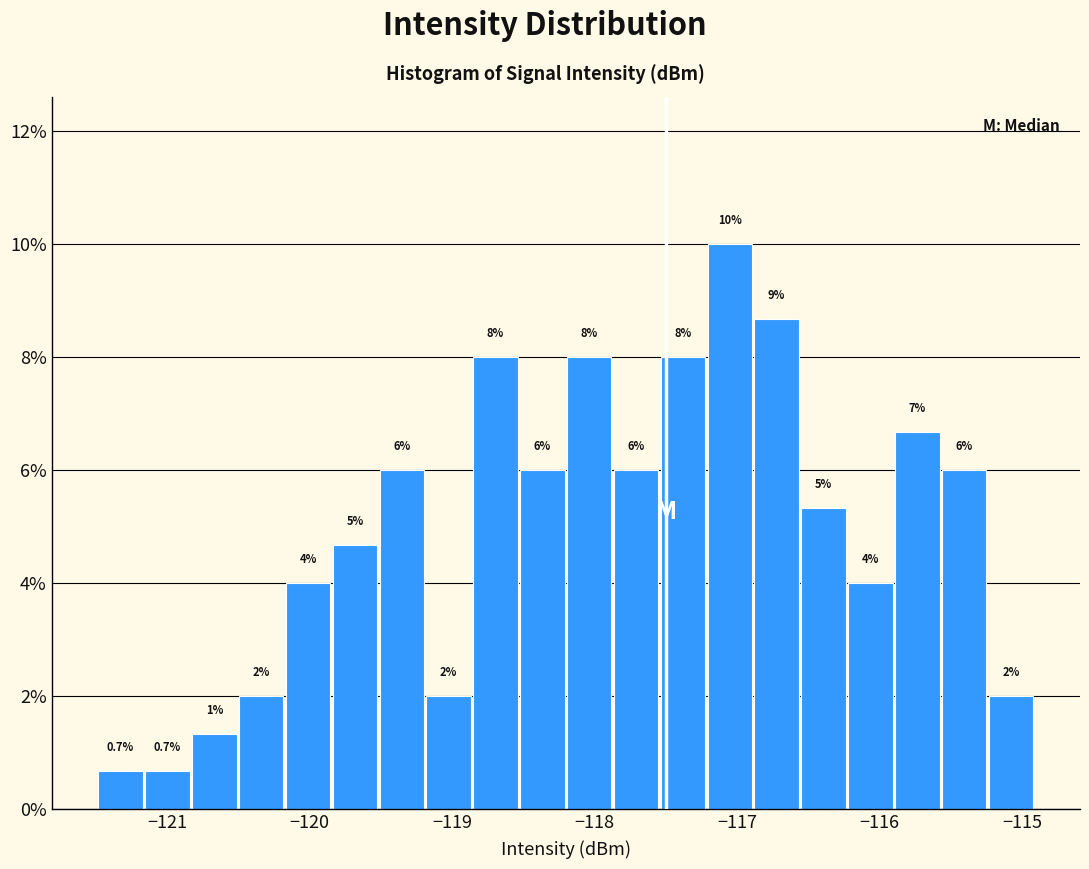

Read against the x-axis, roughly where is the centre of the tallest bar?

-117.1